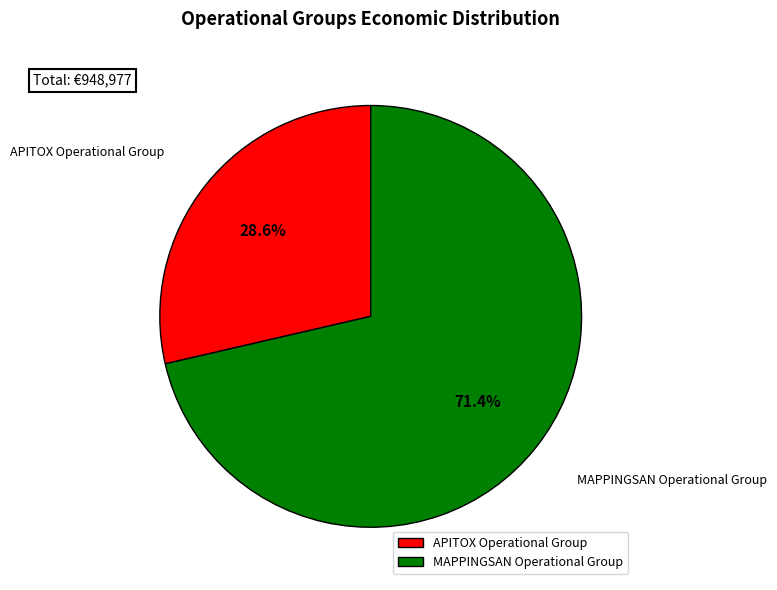

To the nearest percent, what is the difference between the largest and smallest slice percentages?

43%